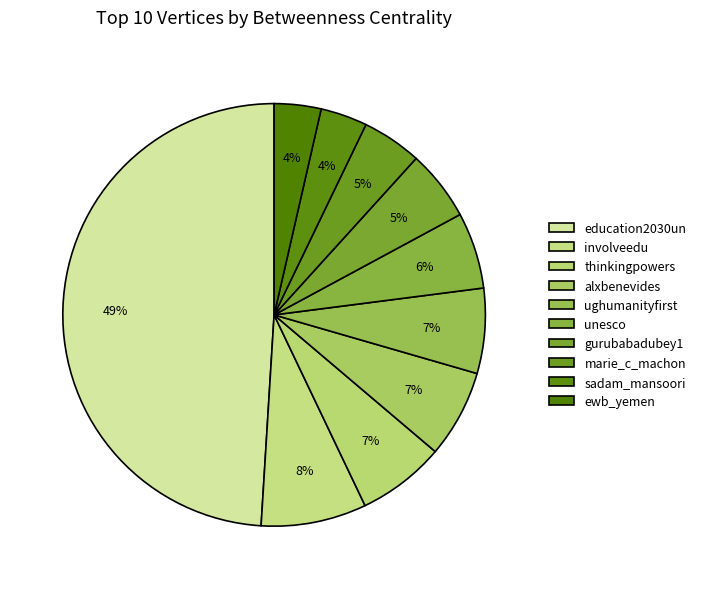

How many slices are in this pie chart?

10